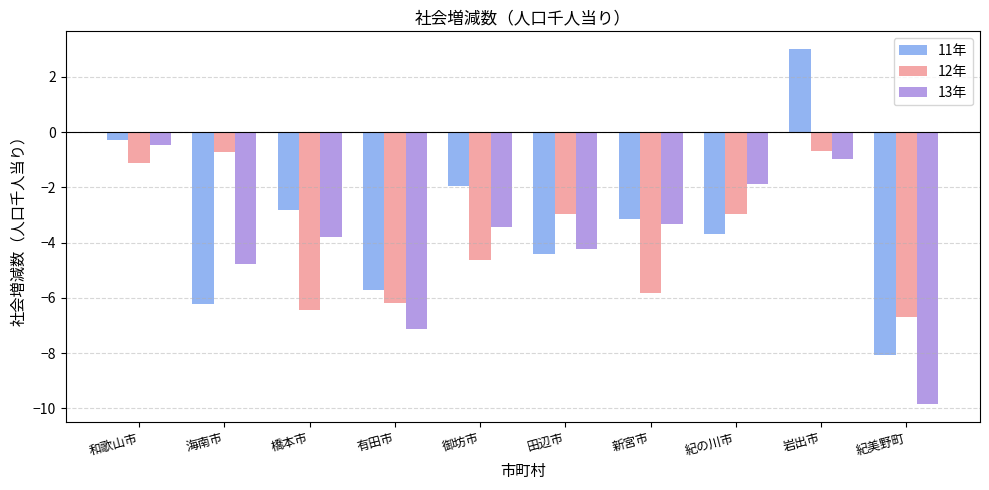

What is the difference between the maximum and second lowest values in the 13年 series?

6.7